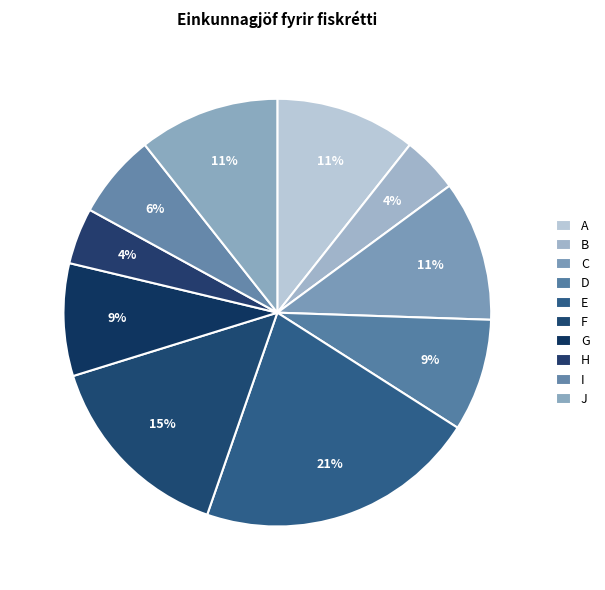

Is it true that I is 1% of the pie?

False